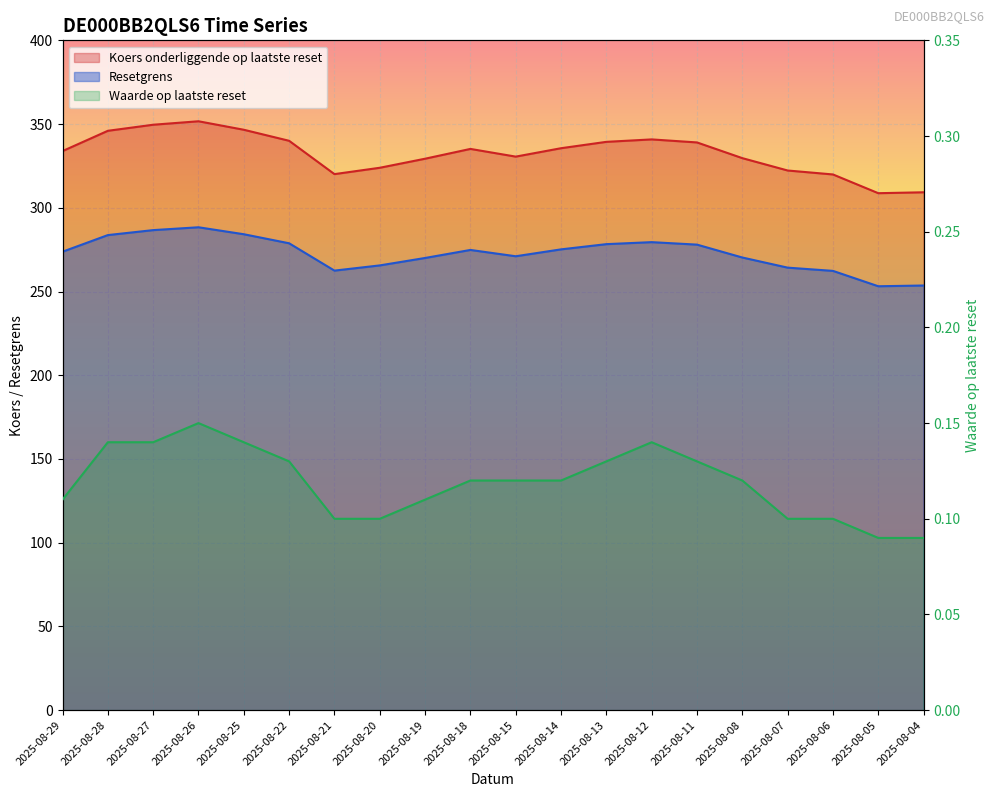

List the labels in order of Koers onderliggende op laatste reset value, smallest first.

2025-08-05, 2025-08-04, 2025-08-06, 2025-08-21, 2025-08-07, 2025-08-20, 2025-08-19, 2025-08-08, 2025-08-15, 2025-08-29, 2025-08-18, 2025-08-14, 2025-08-11, 2025-08-13, 2025-08-22, 2025-08-12, 2025-08-28, 2025-08-25, 2025-08-27, 2025-08-26